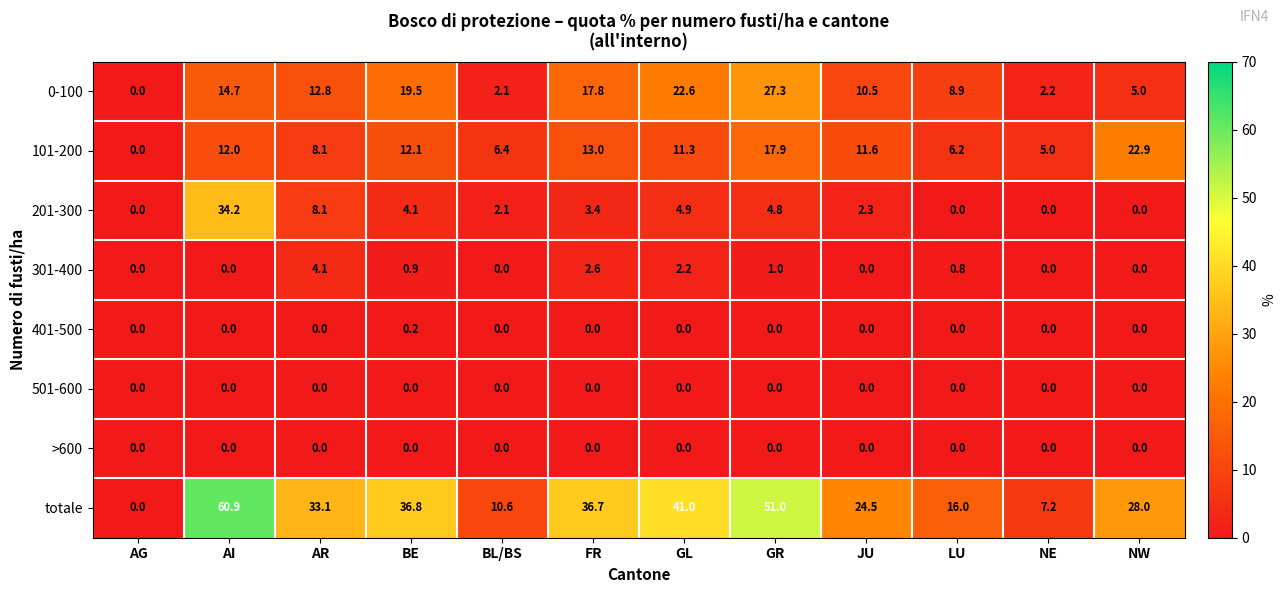

What is the total value across all series at GR?

102.0